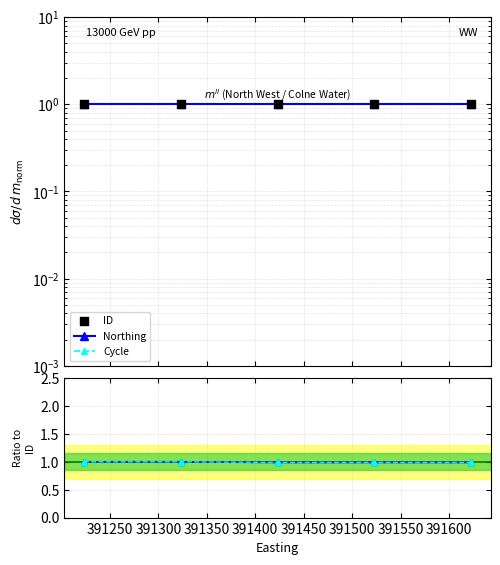

Is the value of ID at 391400 greater than the value of Cycle / ID at 391350?

Yes